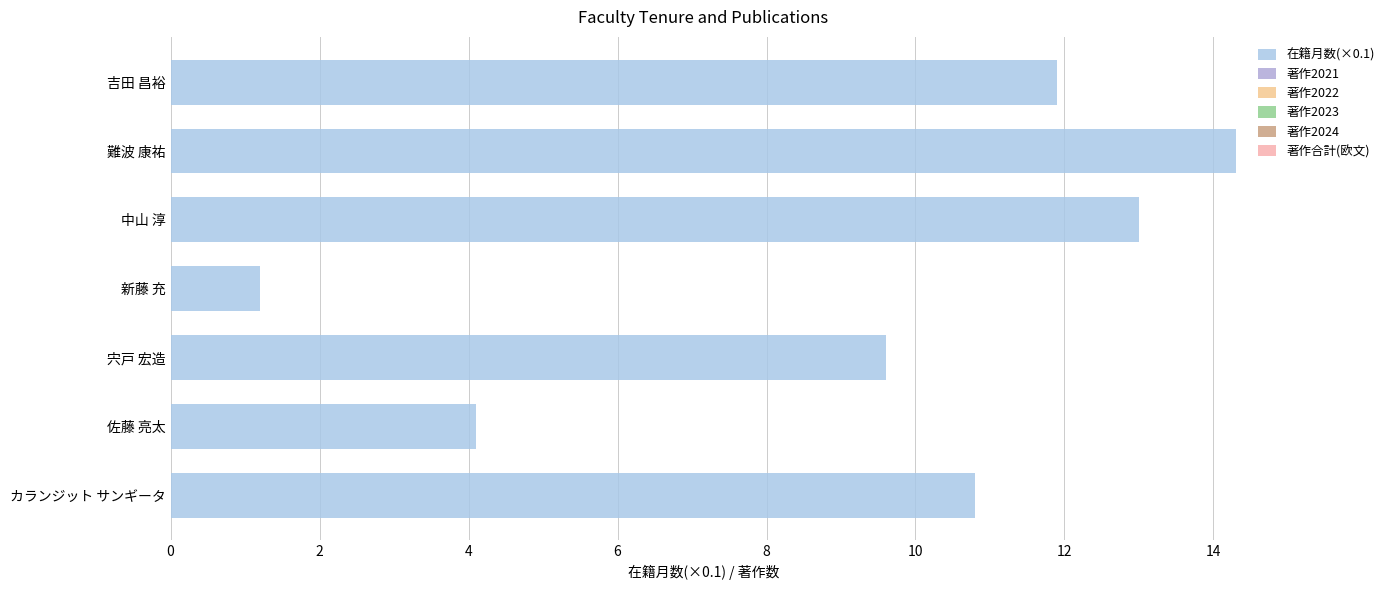

Does the chart contain any negative values?

No